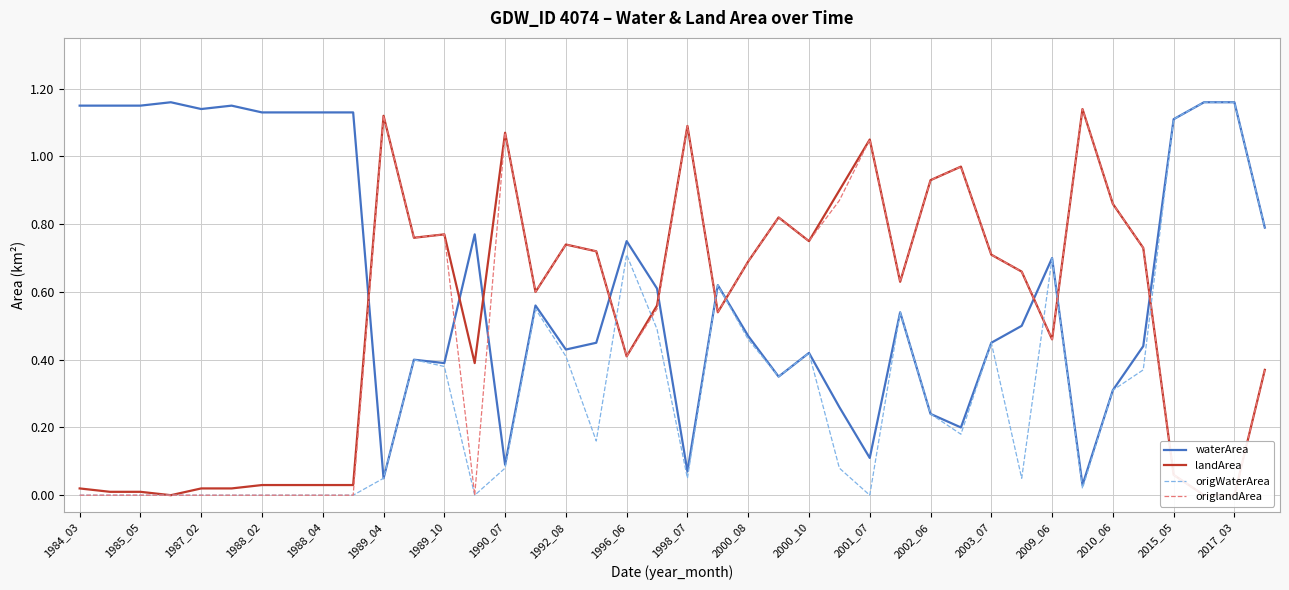

List the series in order of their peak value, lowest first.

landArea, origlandArea, waterArea, origWaterArea